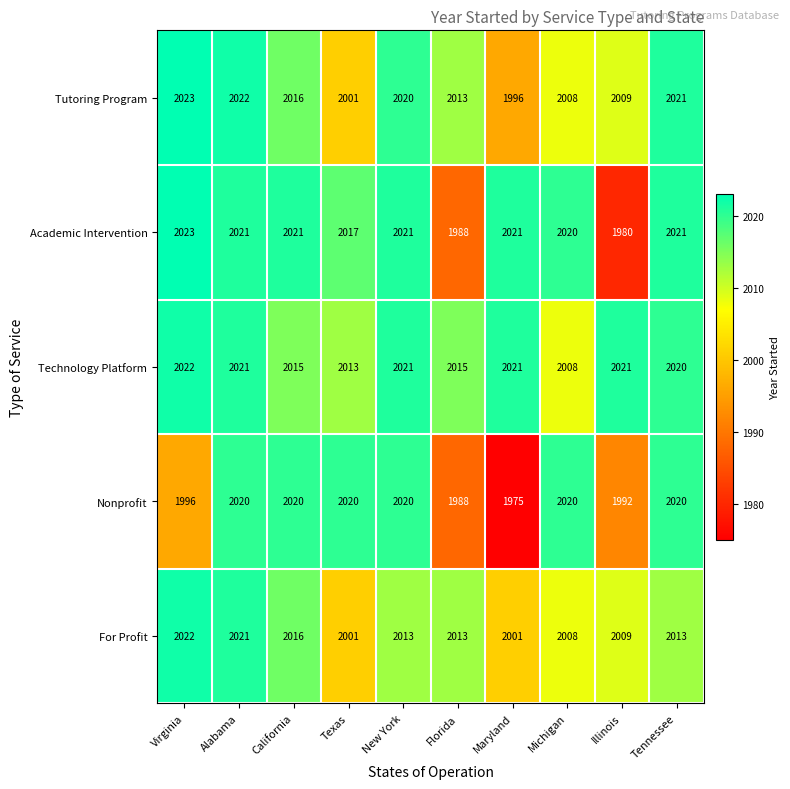

What is the sum of the Nonprofit values at California and Texas?

4040